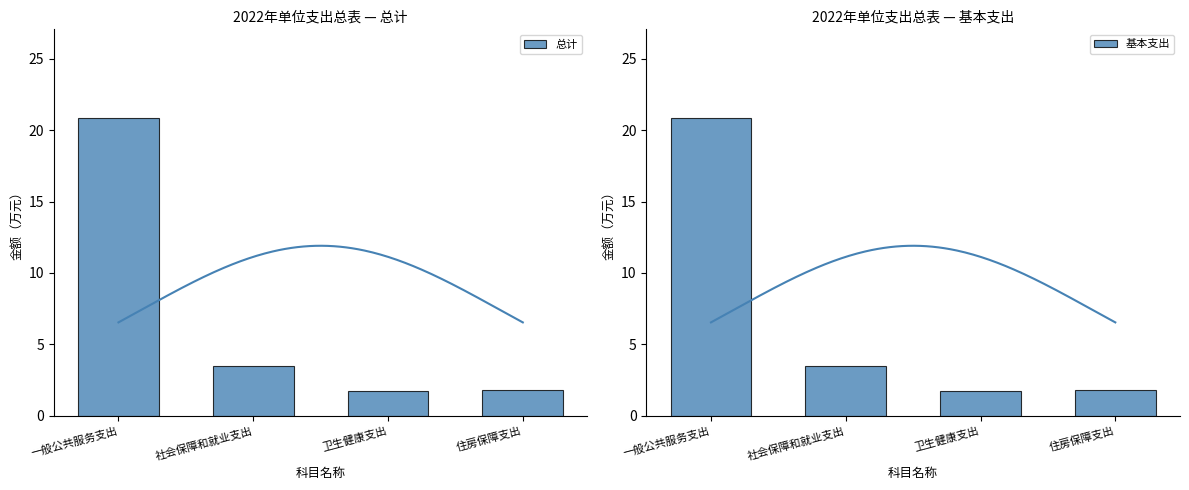

Which series has the largest total across all categories?

总计